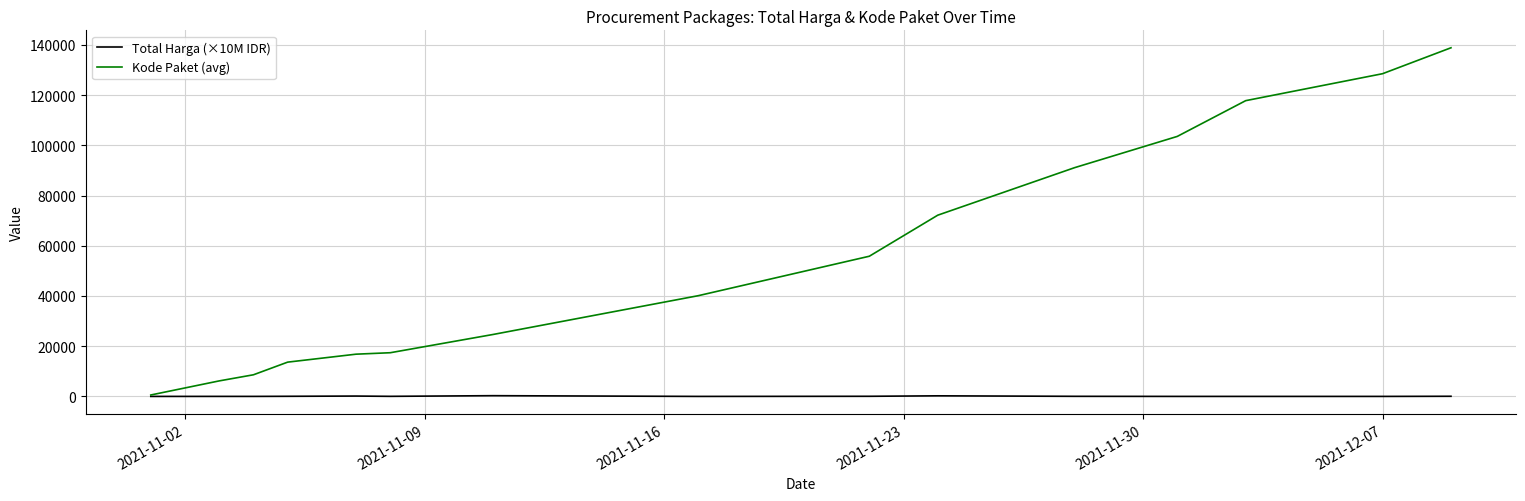

Which series has the largest total across all categories?

Kode Paket (avg)